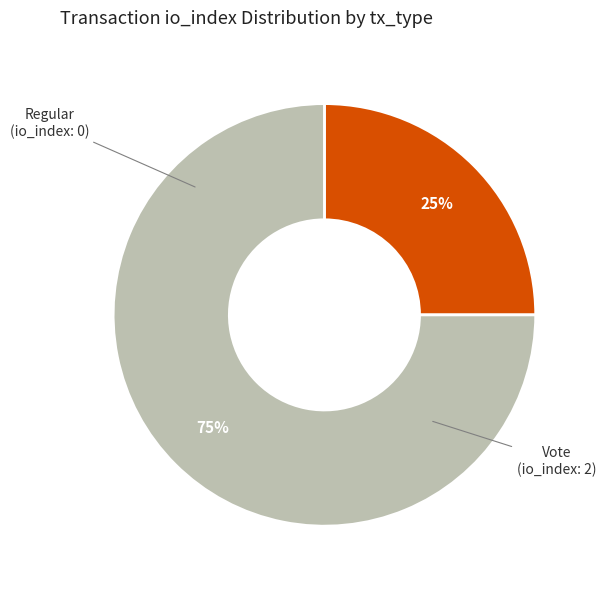

Count the number of slices in the pie.

2